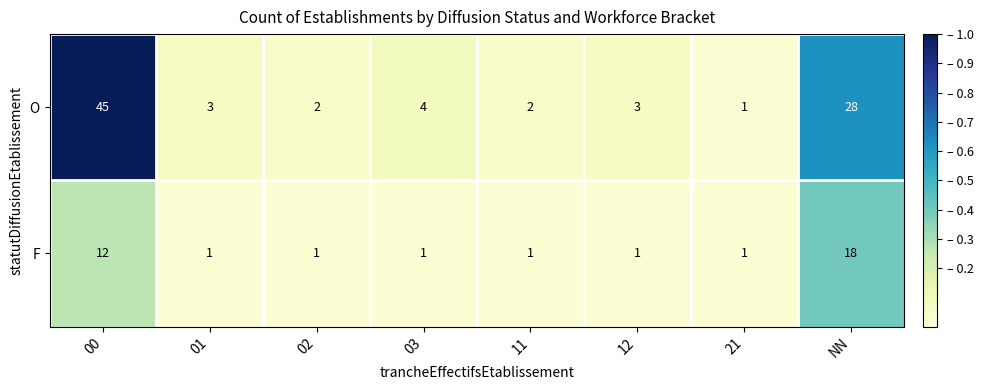

Rank the series by their average value, from lowest to highest.

F, O